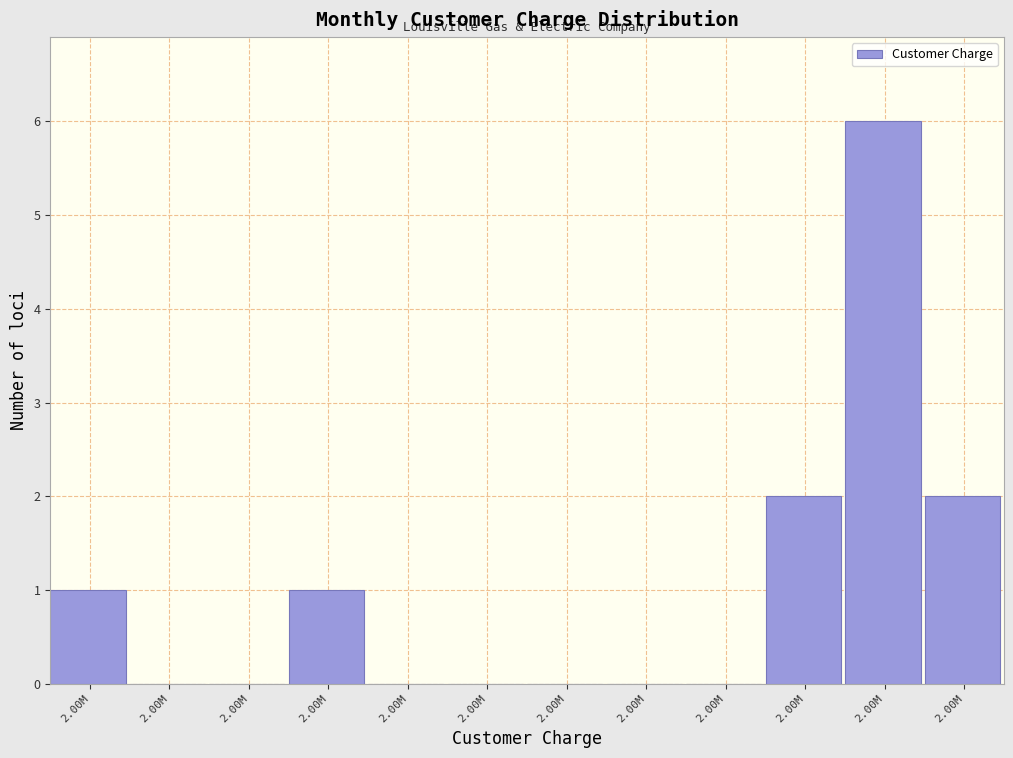

How many distinct data groups are displayed?

1